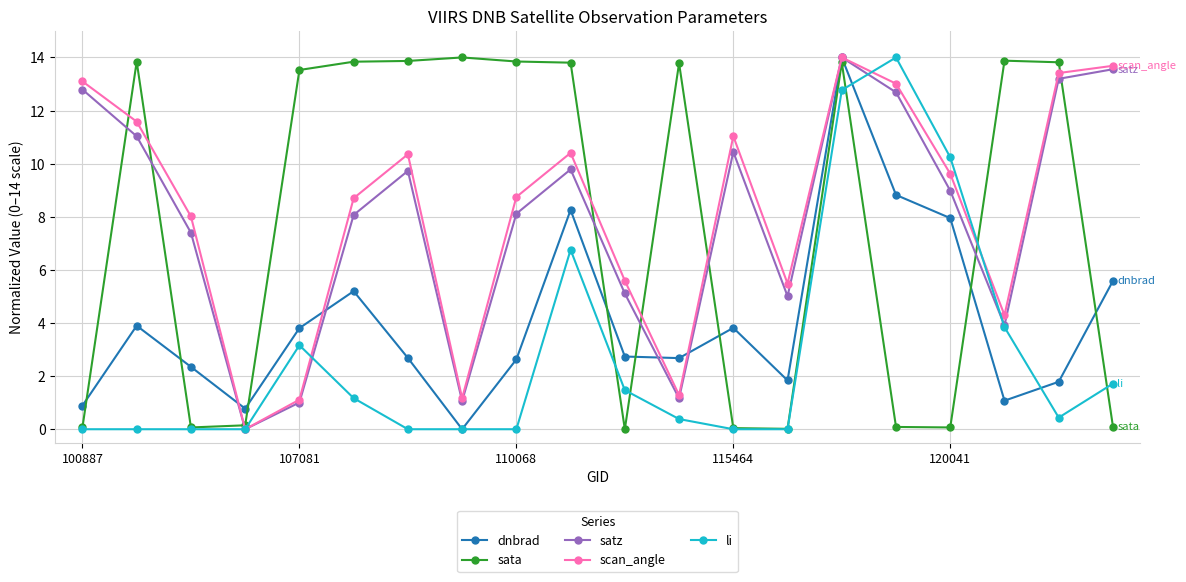

At how many categories does at least one series exceed 0?

20